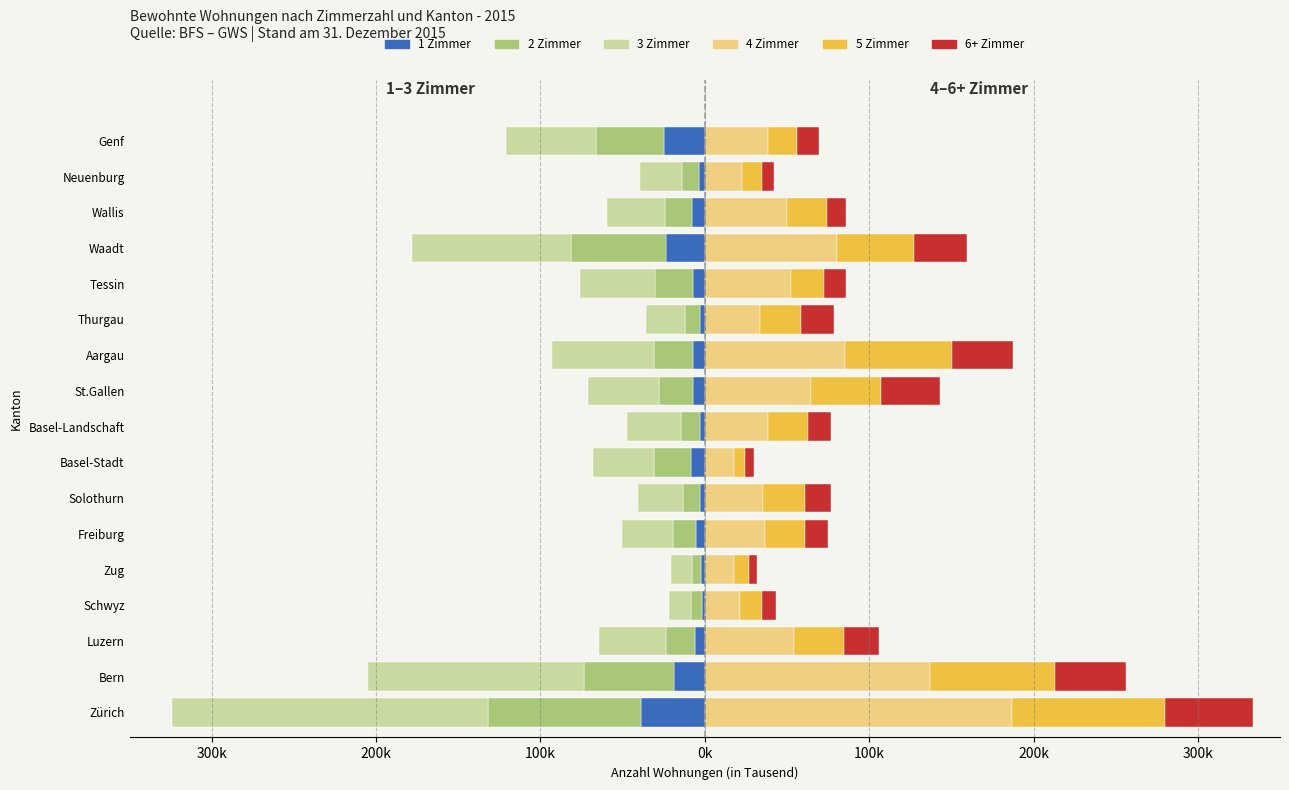

Reading right to left, list all the values displayed in this chart.

1 Zimmer: -25.1	-3.7	-8.0	-23.6	-7.5	-2.8	-7.1	-7.1	-2.9	-8.6	-3.0	-5.5	-2.1	-2.0	-5.9	-18.6	-38.7
2 Zimmer: -41.1	-10.0	-16.3	-57.7	-23.0	-9.3	-23.8	-20.8	-11.4	-22.0	-10.0	-13.7	-5.8	-6.2	-17.8	-54.6	-93.2
3 Zimmer: -54.7	-25.6	-35.0	-96.9	-45.1	-23.4	-61.8	-43.2	-33.2	-37.3	-27.7	-30.9	-12.7	-13.7	-40.7	-131.8	-192.2
4 Zimmer: 38.5	22.9	50.3	80.7	52.4	33.8	85.3	64.5	38.5	17.8	35.6	36.5	18.0	21.4	54.0	136.9	186.6
5 Zimmer: 17.9	11.8	24.3	46.4	20.4	24.9	65.3	43.0	24.3	6.6	25.4	24.7	9.0	13.1	30.4	76.0	93.2
6+ Zimmer: 13.2	7.4	11.3	32.3	13.1	19.8	36.8	35.6	14.2	5.5	16.0	13.9	4.6	8.5	21.5	43.4	53.5